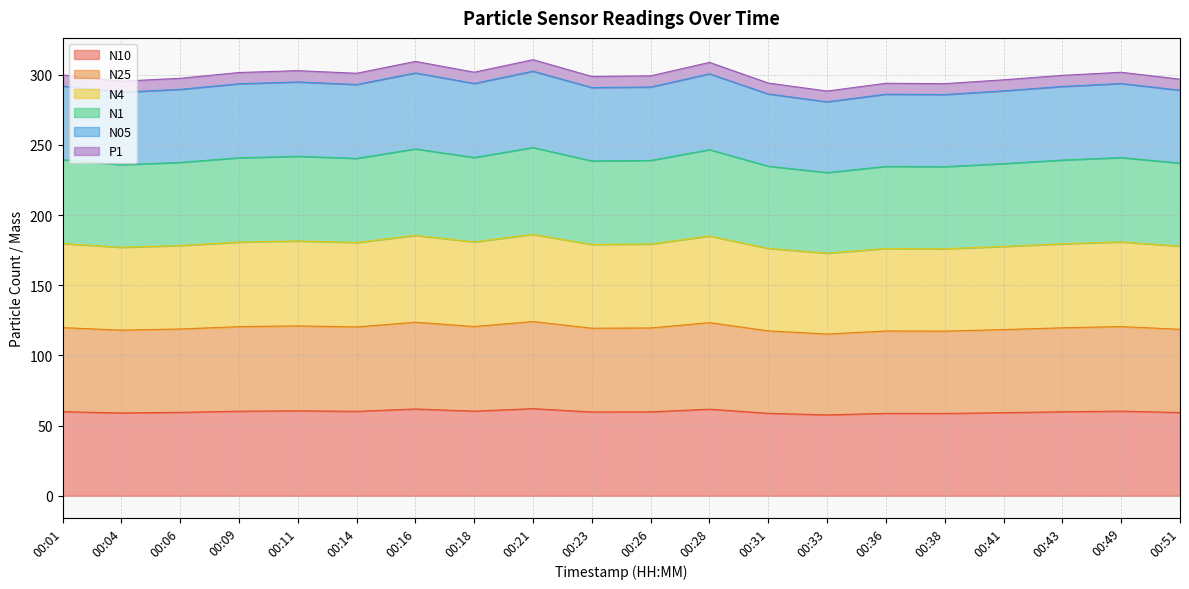

What is the difference between the highest and lowest values at 00:18?

241.4